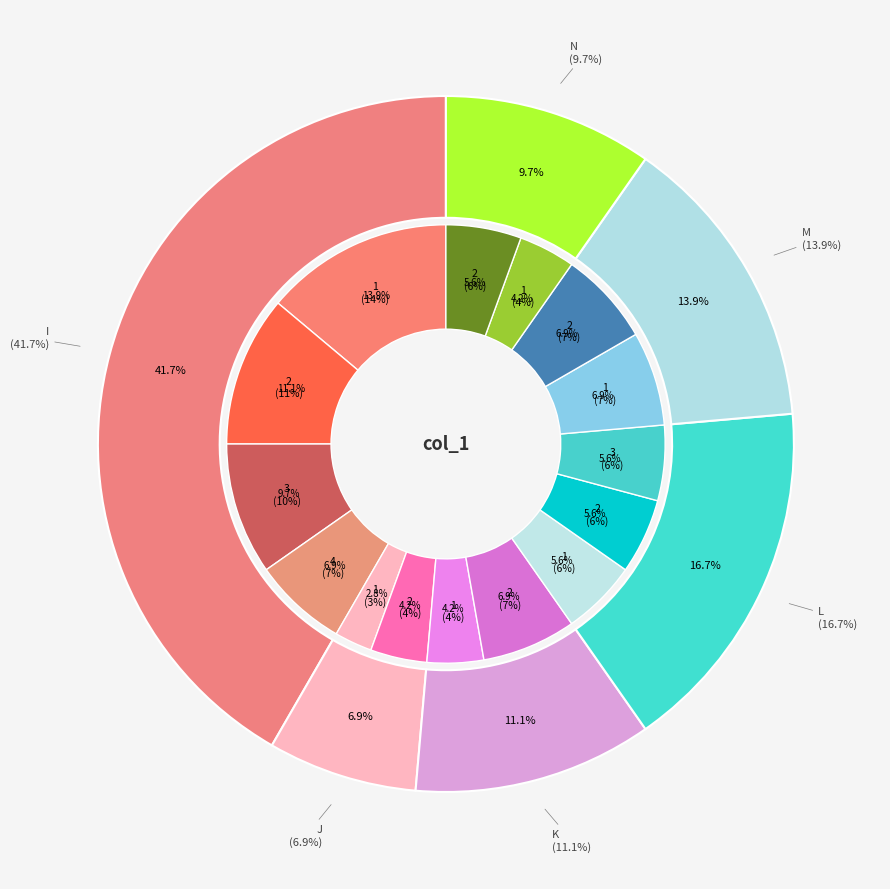

Is there a majority slice in this chart?

No